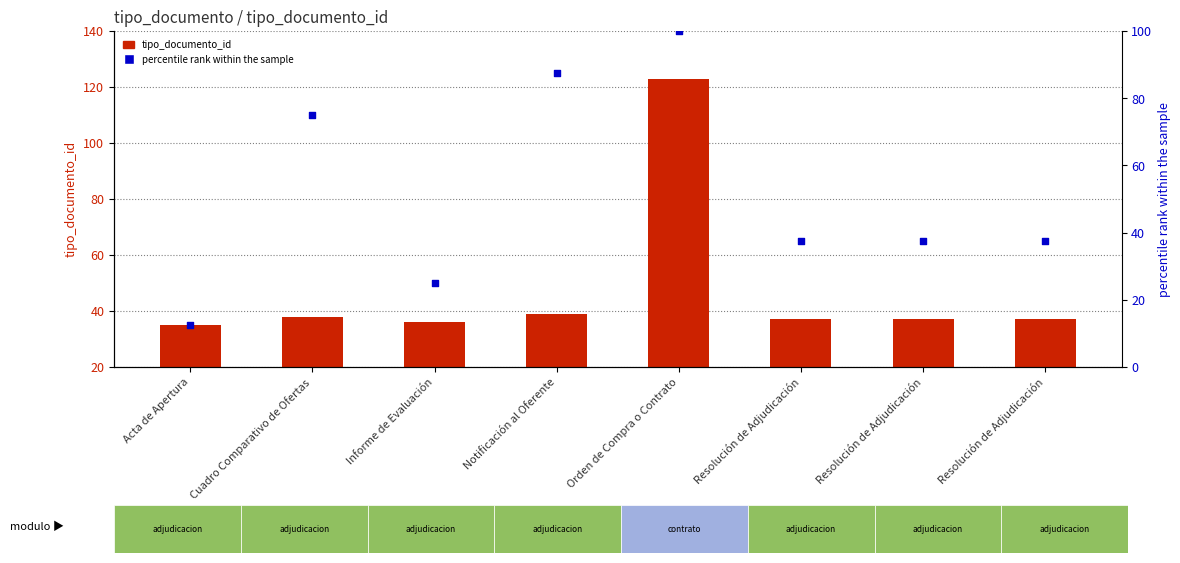

What is the total value across all series at Informe de Evaluación?

61.0